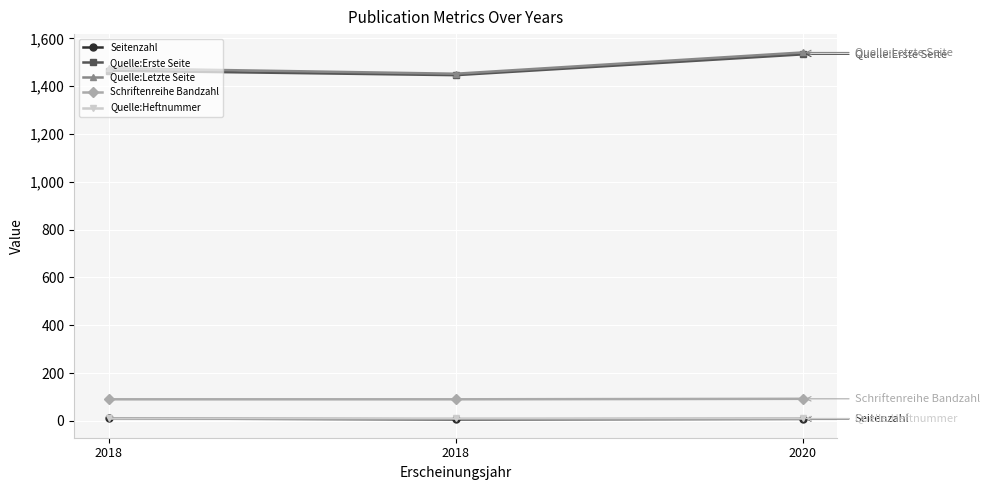

Which series has the largest total across all categories?

Quelle:Letzte Seite